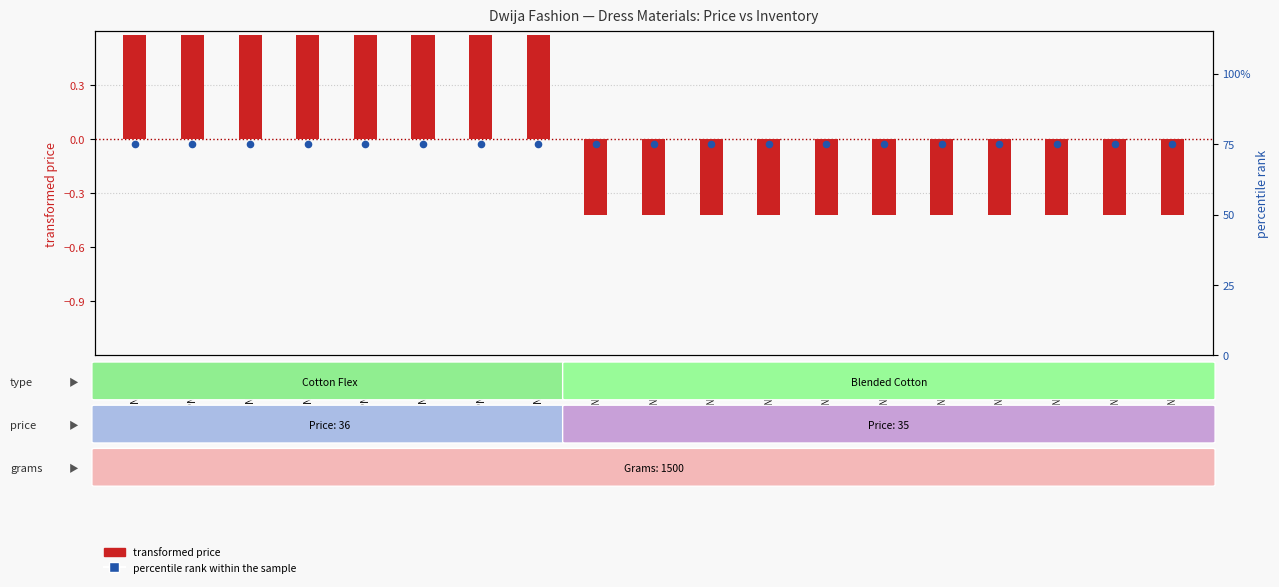

At which category is the sum across all series the highest?

PNPR1001